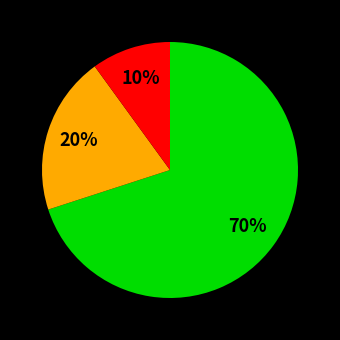

Does any single category account for the majority?

Yes